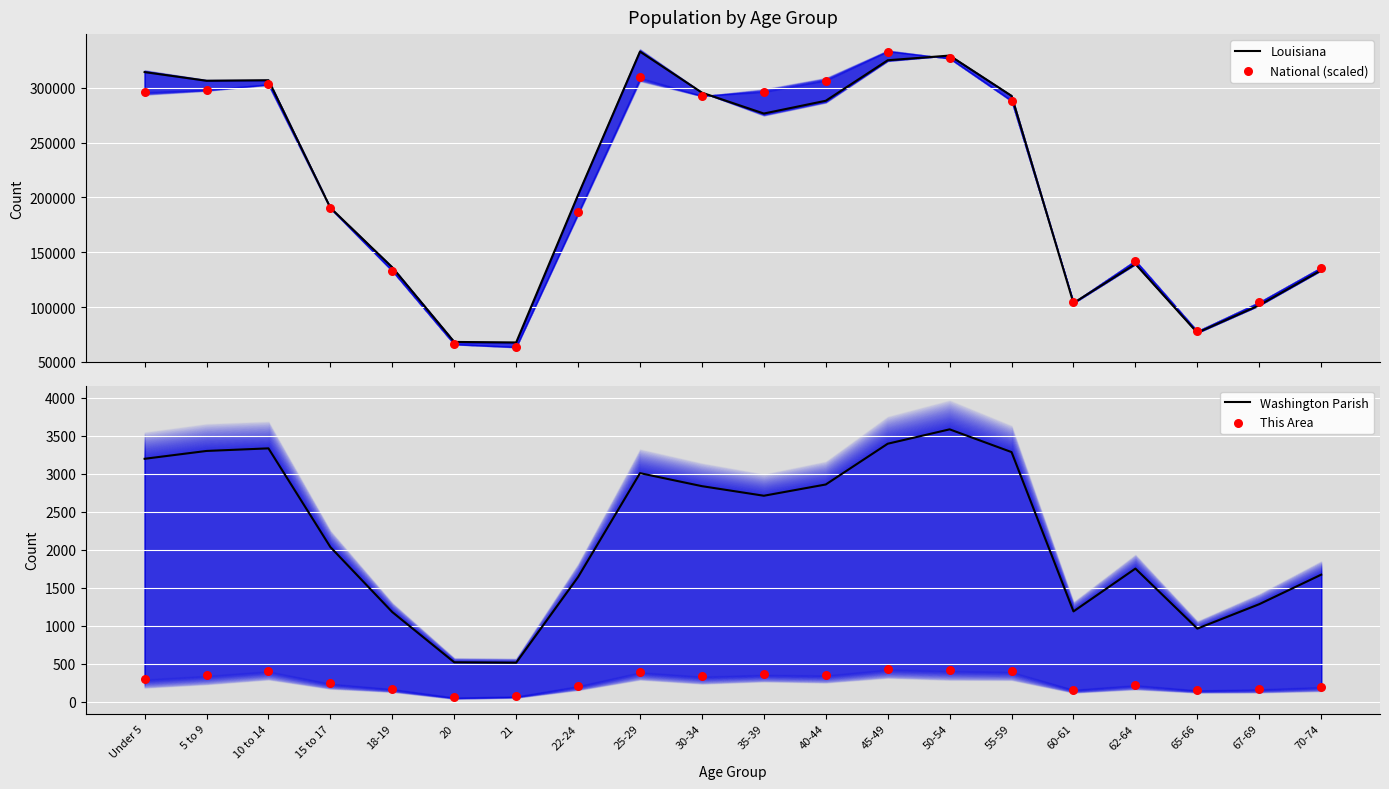

What is the total value across all series at 20?

135082.8